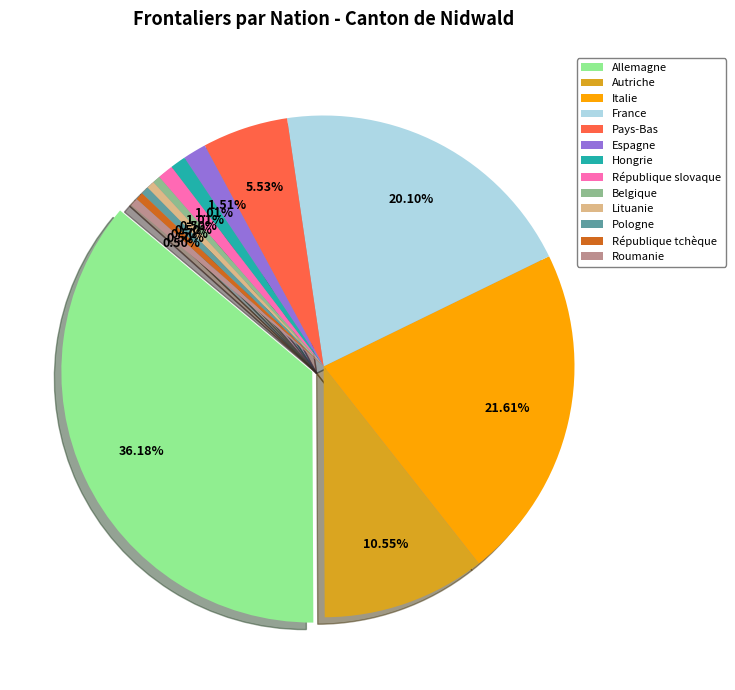

What is the smallest slice in the pie chart?

Belgique